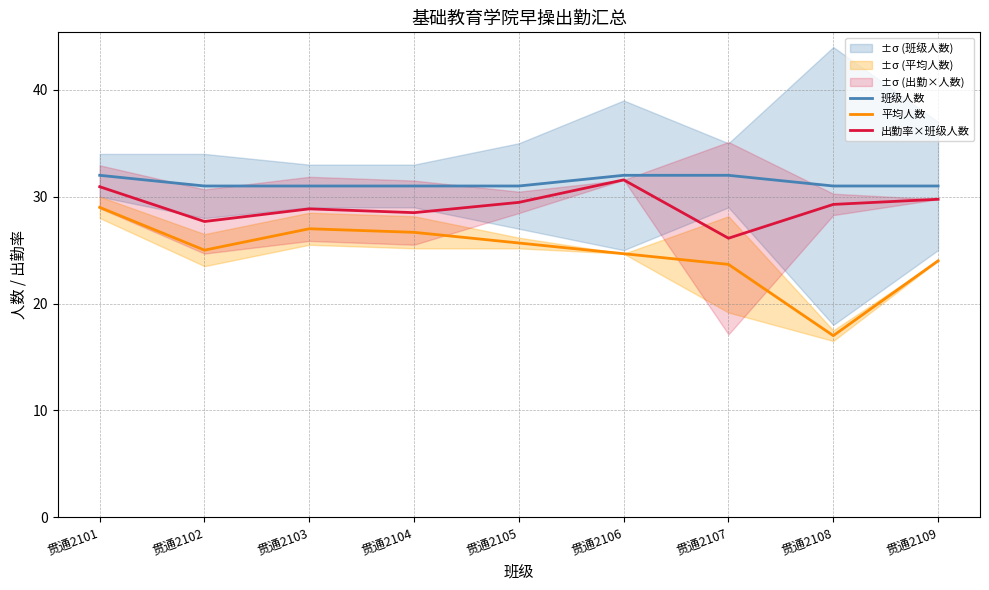

Between 贯通2105 and 贯通2106, which is larger?

贯通2106